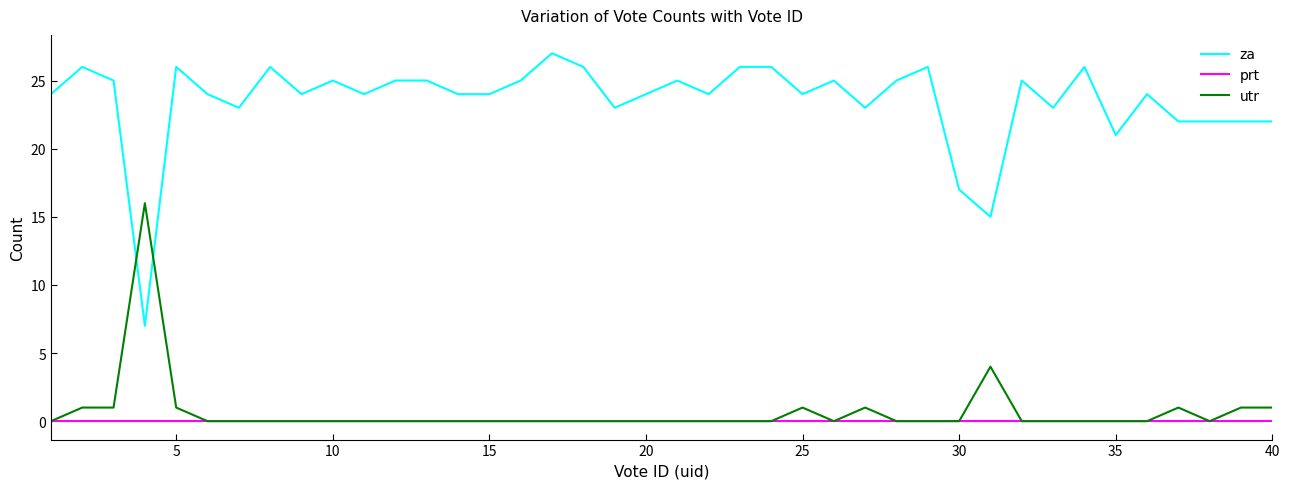

List the series in order of their peak value, lowest first.

prt, utr, za